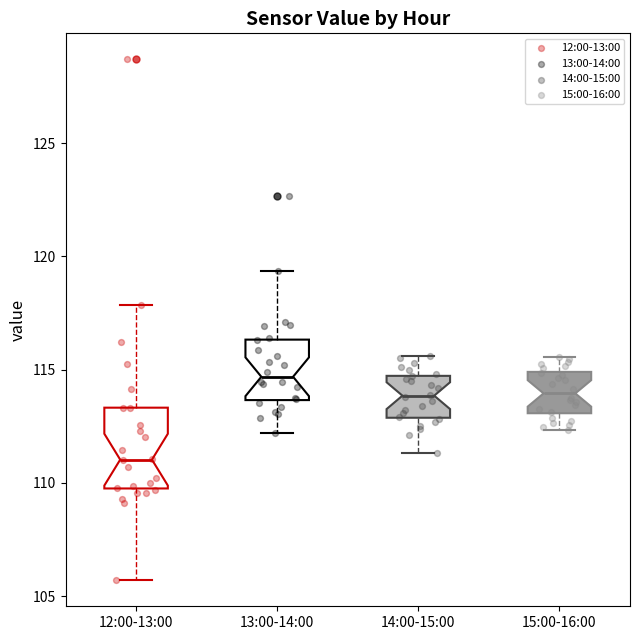

Which box's median line is the highest?

13:00-14:00